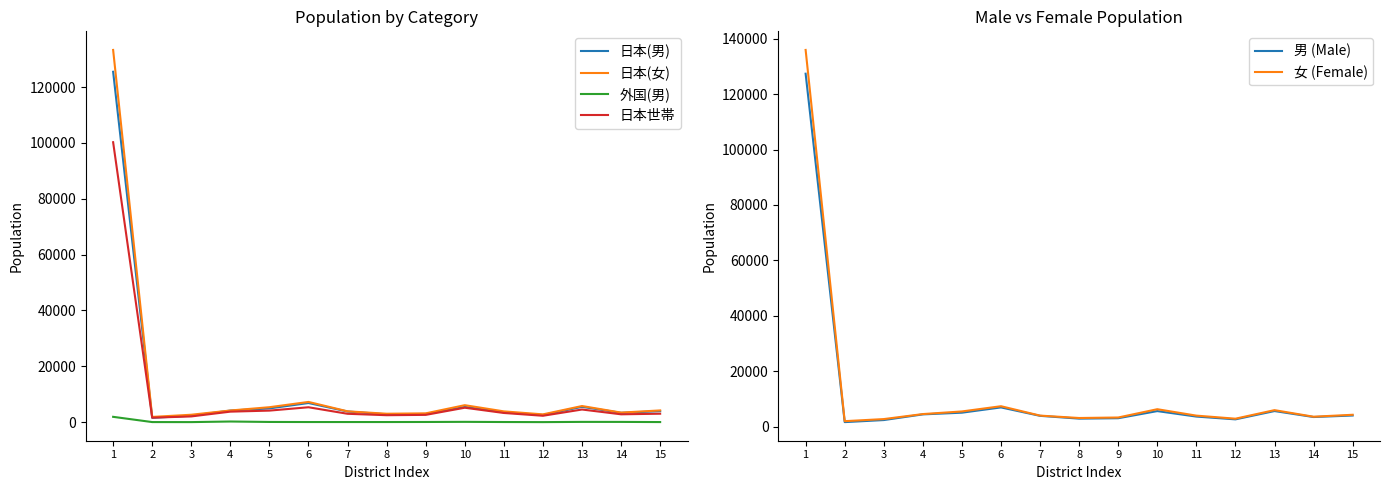

What is the lowest value of the 外国(男) series?

17